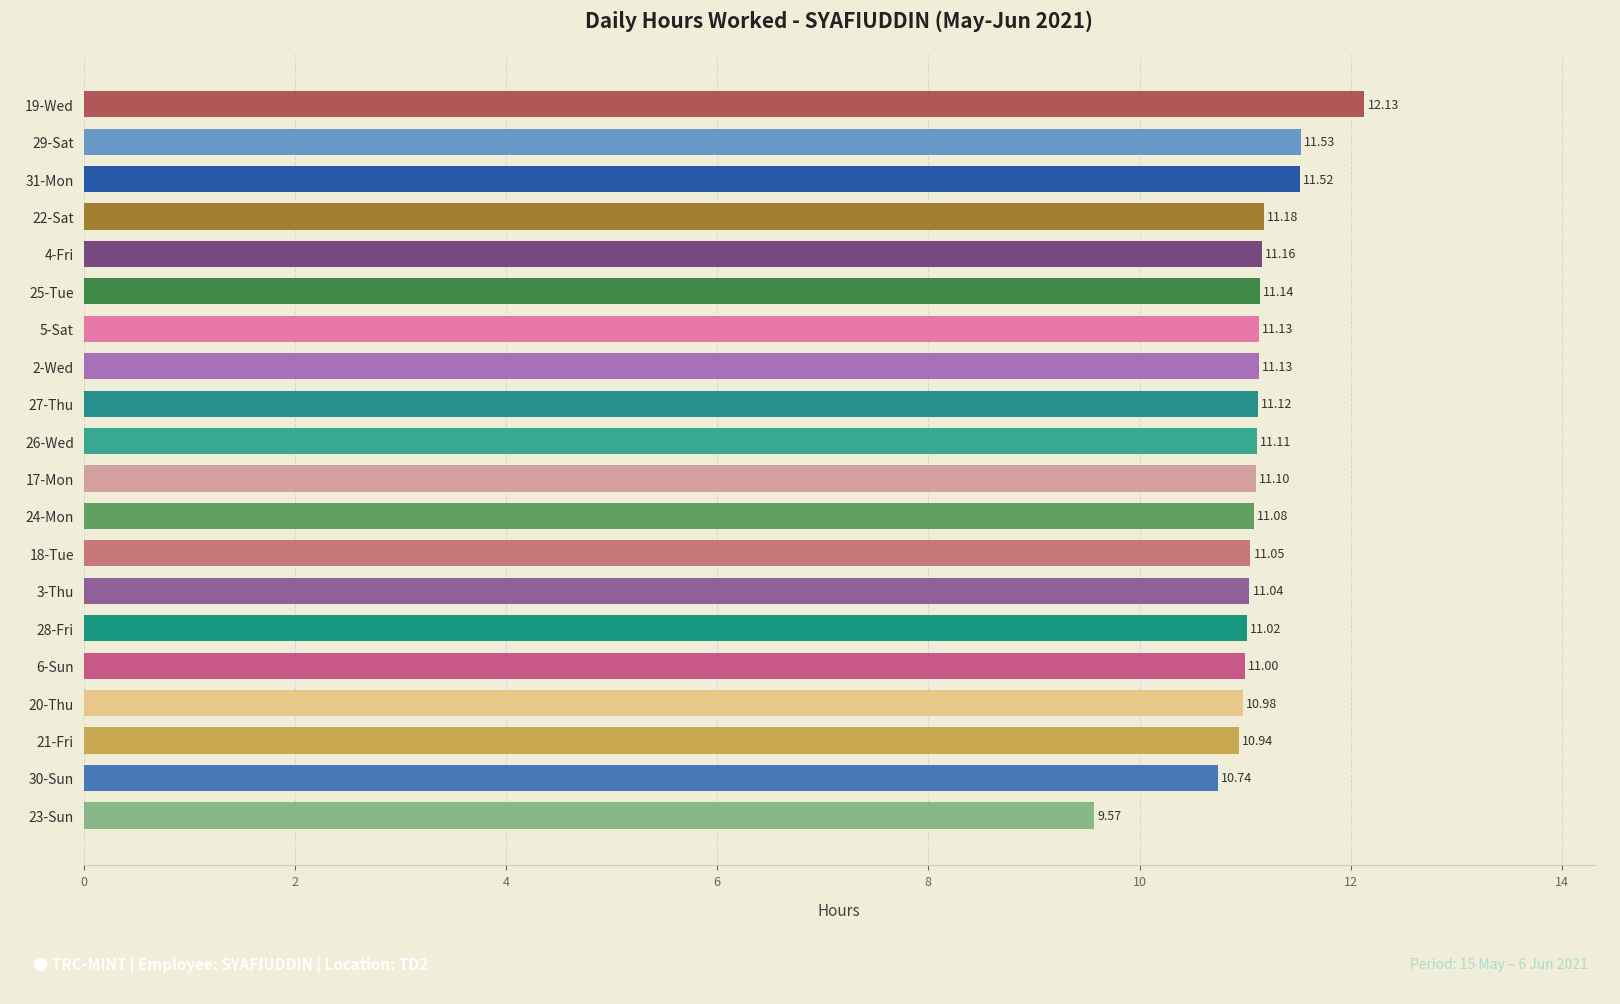

What is the minimum value shown in the chart?

9.6